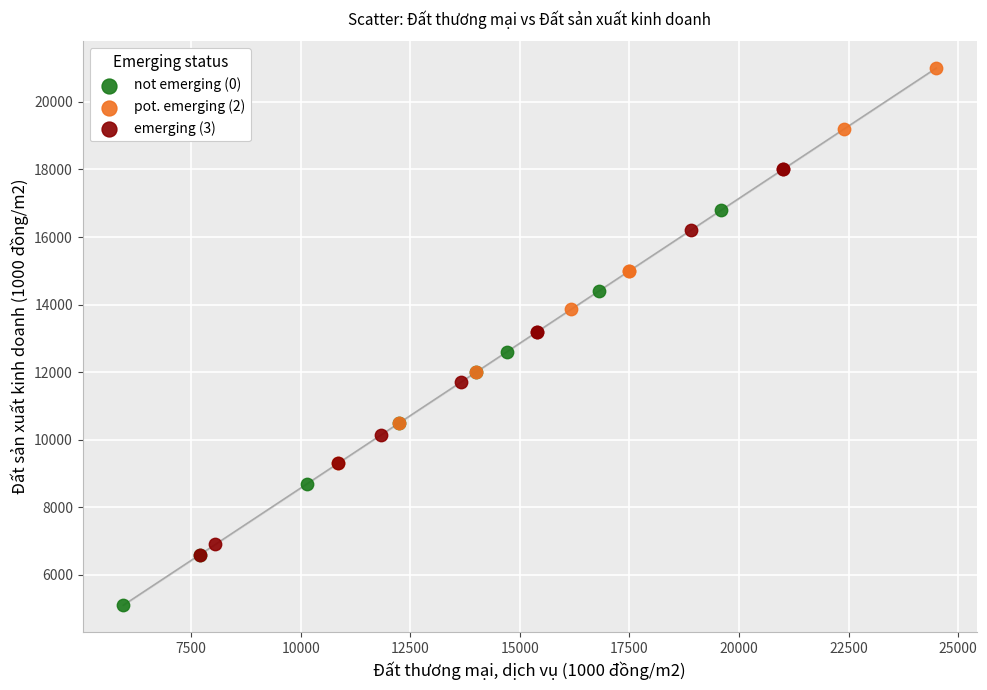

Which series reaches the maximum Y coordinate?

pot. emerging (2)